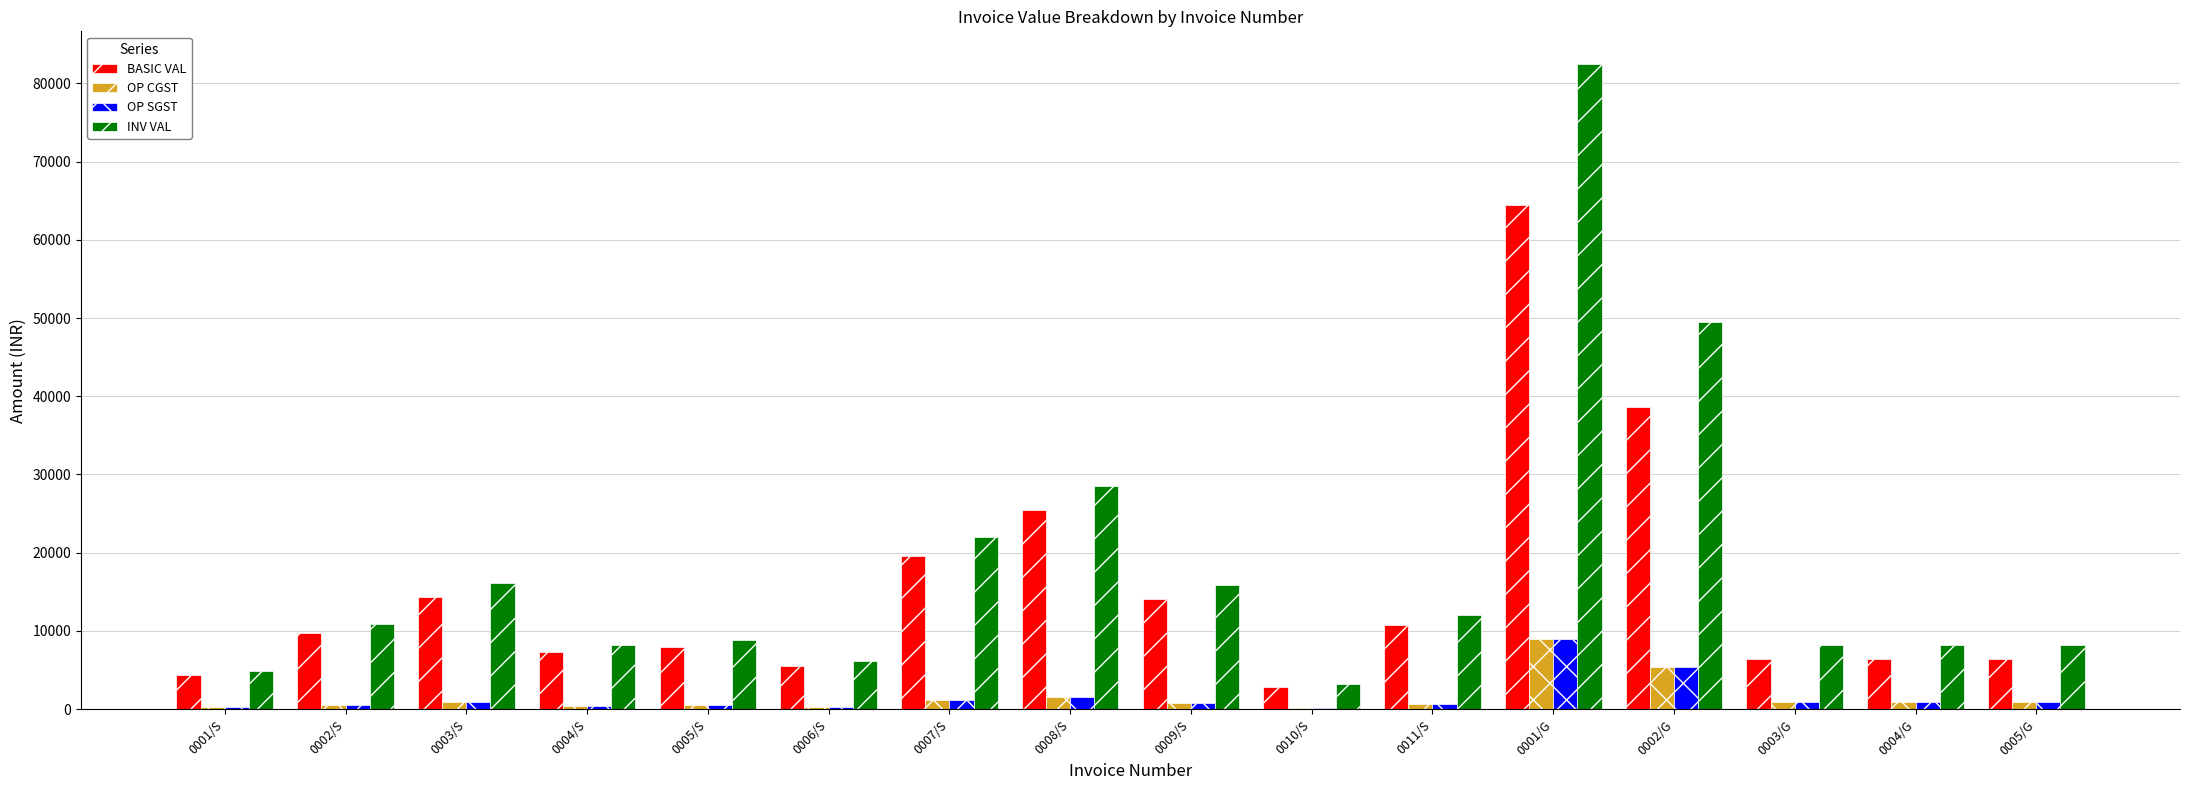

At which label is OP SGST closest to 4597?

0002/G